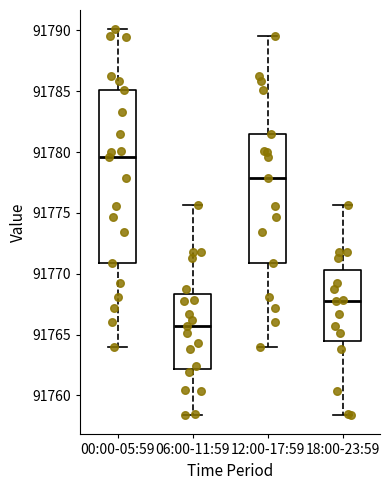

Where is the lower edge of the box for 06:00-11:59 on the y-axis? The values are not printed on the chart, so give them approximately, as read against the axis.

91762.0